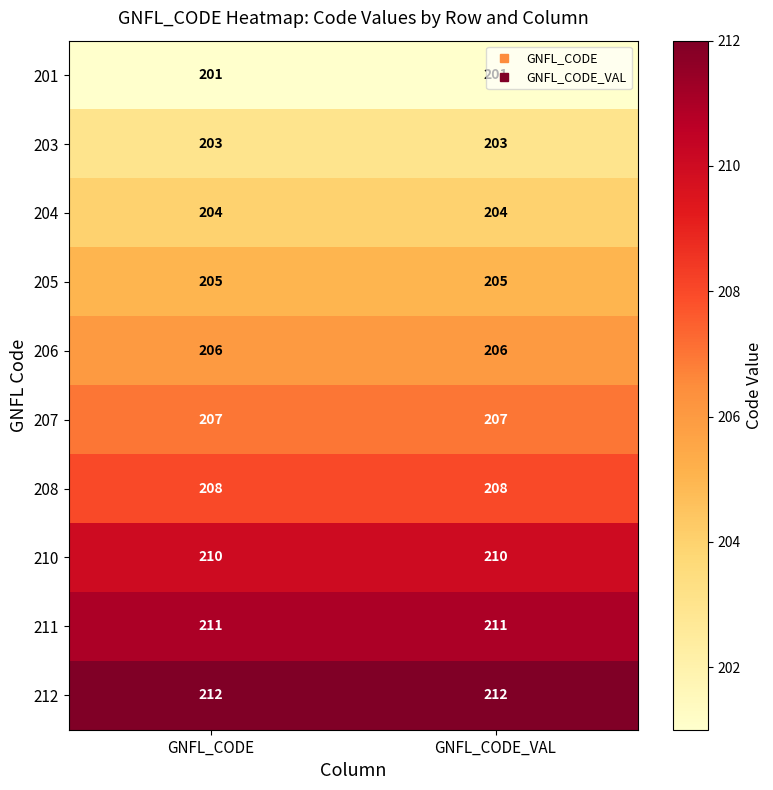

The 207 series shows 207 at GNFL_CODE_VAL. True or false?

True